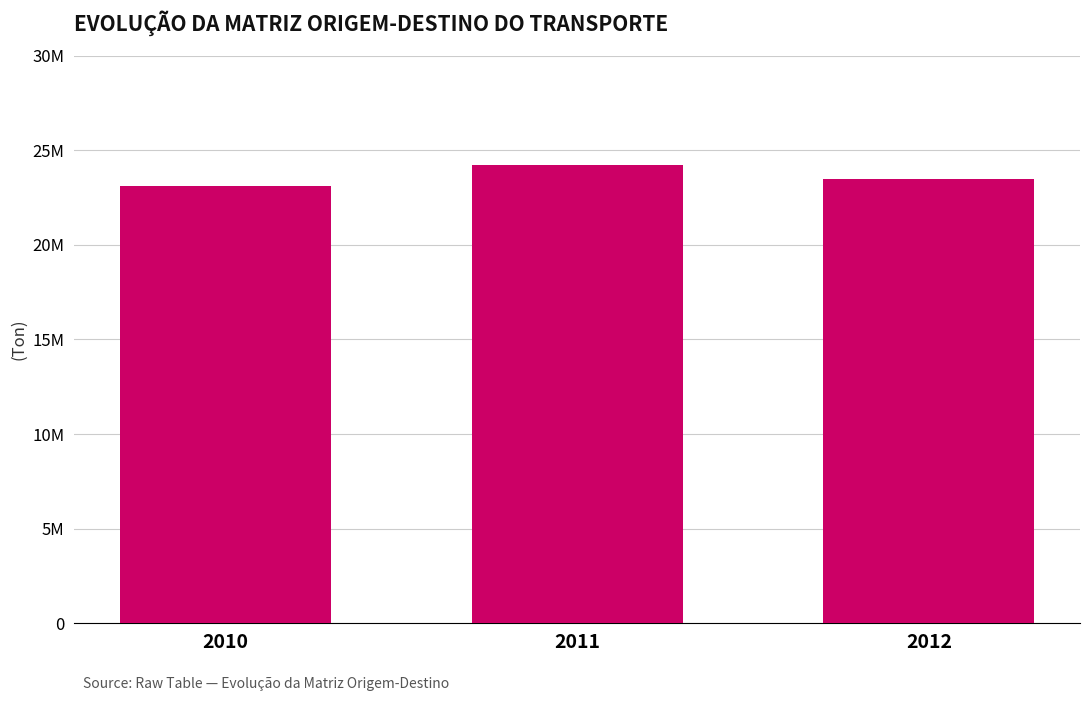

Read the value at 2010.

23113500.4